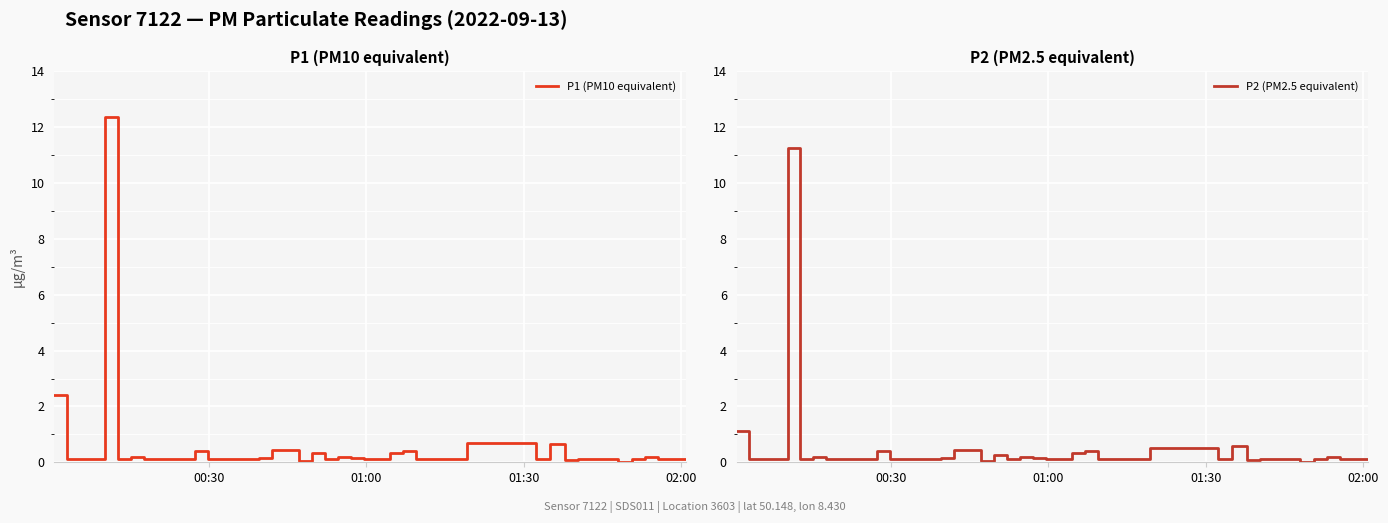

How many values in P1 (PM10 equivalent) are above zero?

39